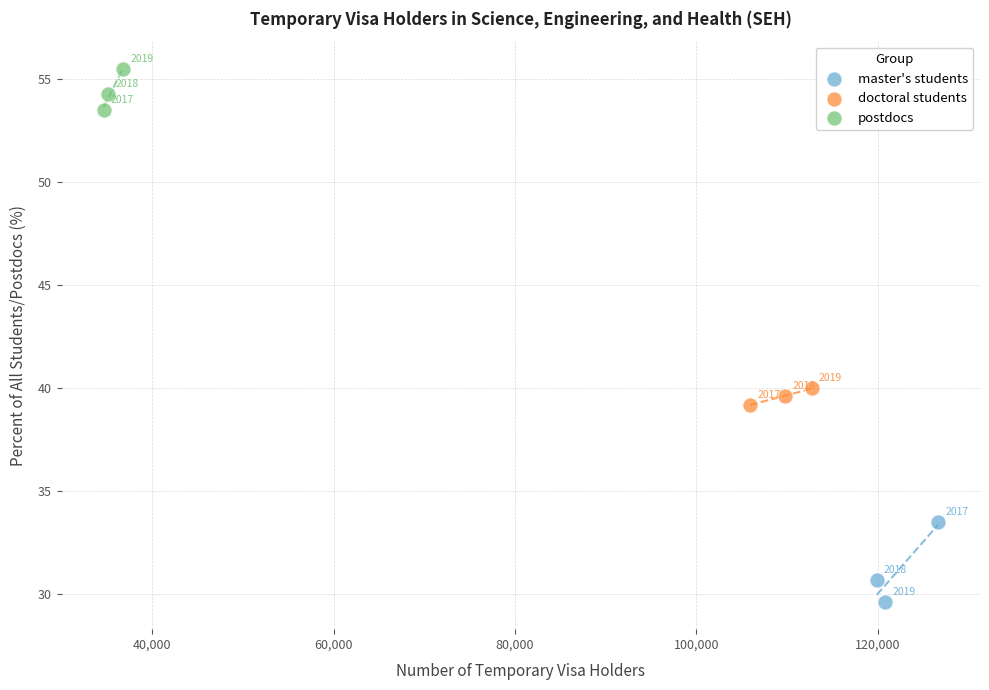

Which series reaches the maximum Y coordinate?

postdocs